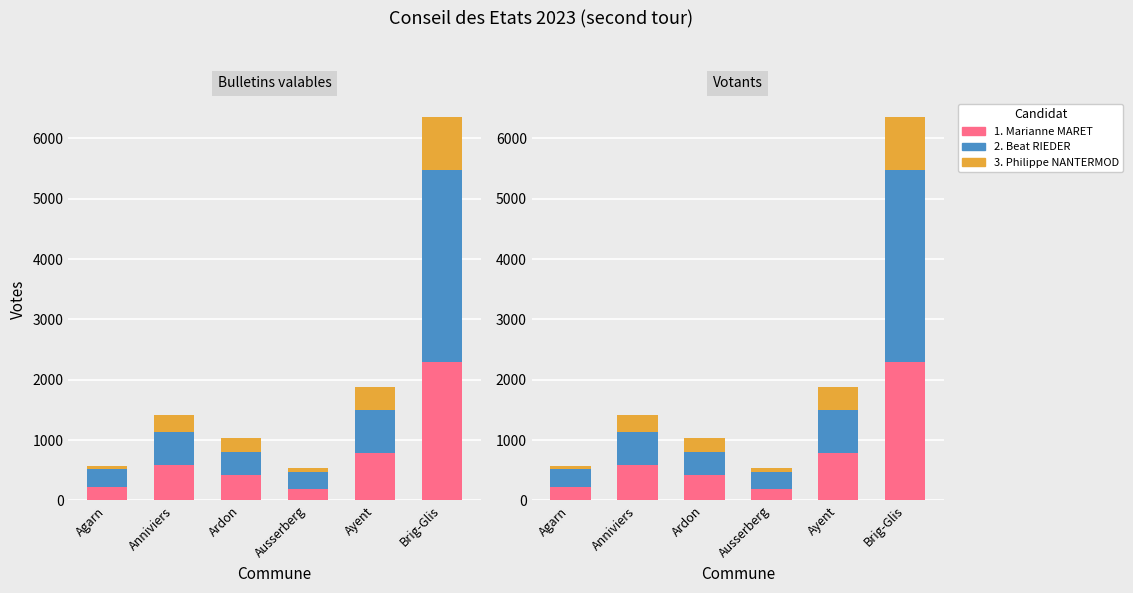

Are the bars horizontal?

No